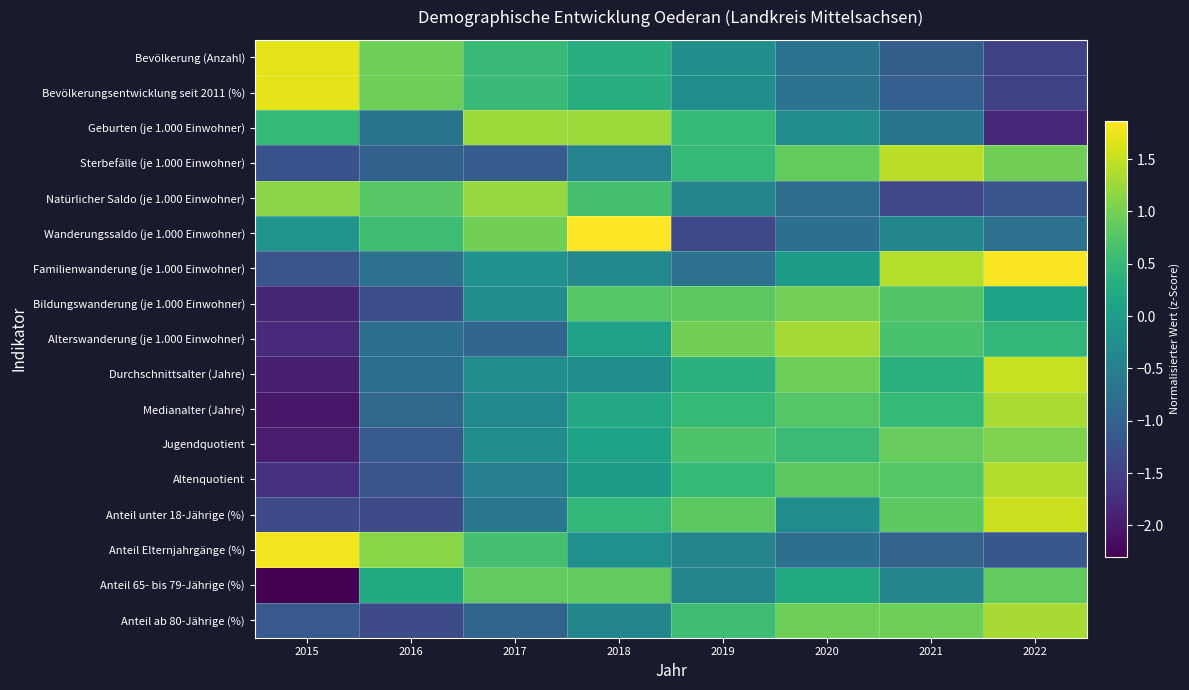

How many data points does each series have?

8